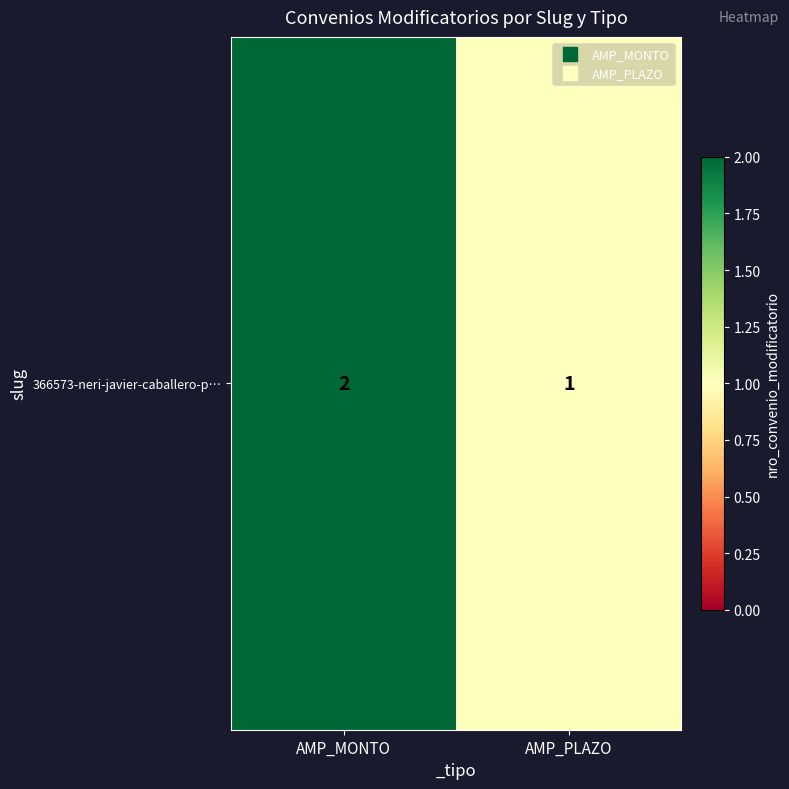

Reading left to right, what are all the values shown in this chart?

2	1